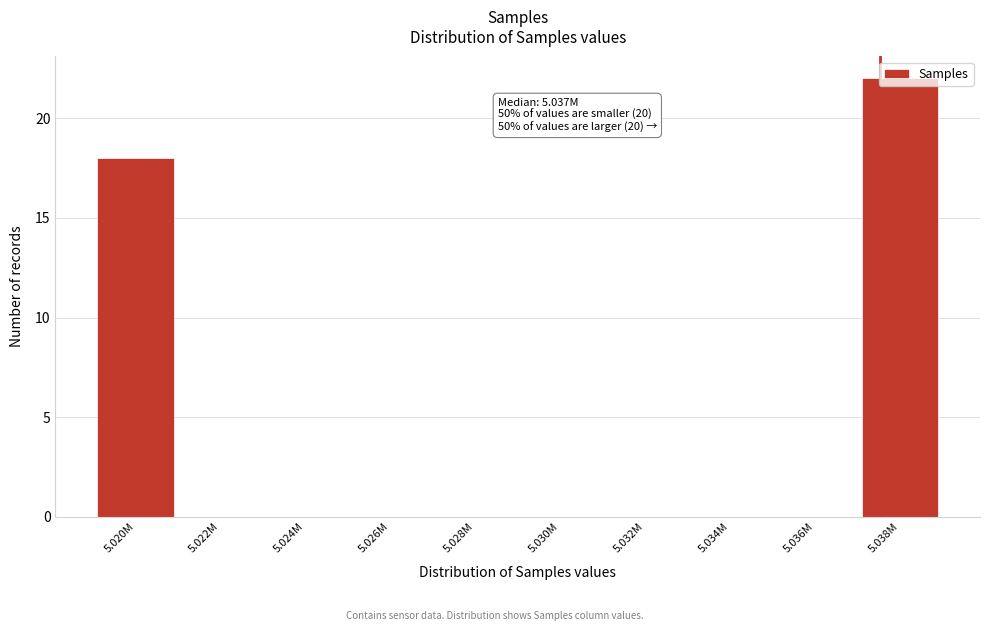

At which label is the value closest to 11?

5.020M